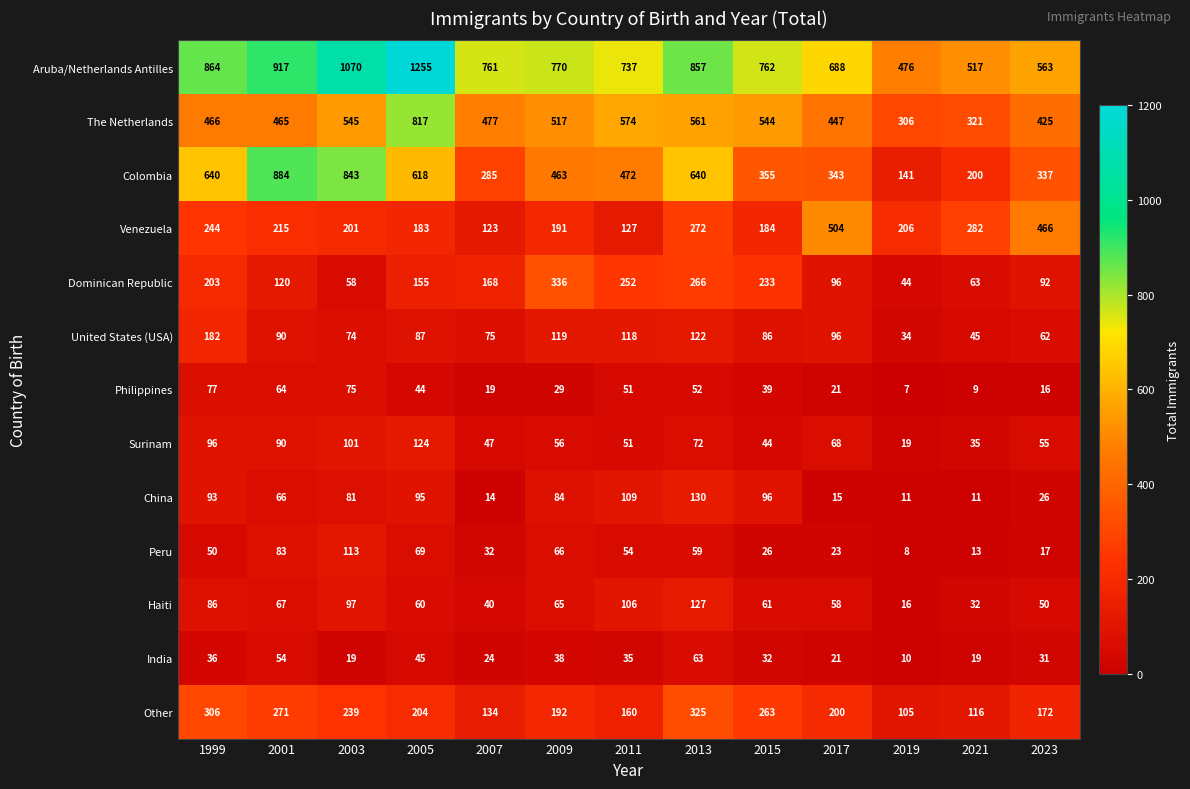

At 2005, list the series in order from largest to smallest.

Aruba/Netherlands Antilles, The Netherlands, Colombia, Other, Venezuela, Dominican Republic, Surinam, China, United States (USA), Peru, Haiti, India, Philippines